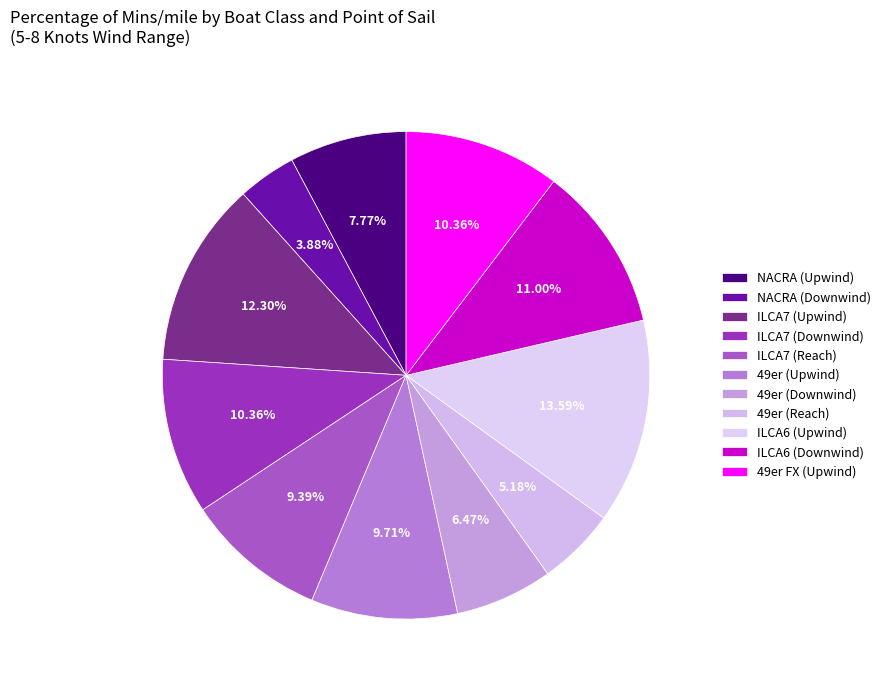

Is it true that 49er FX (Upwind) is 22% of the pie?

False